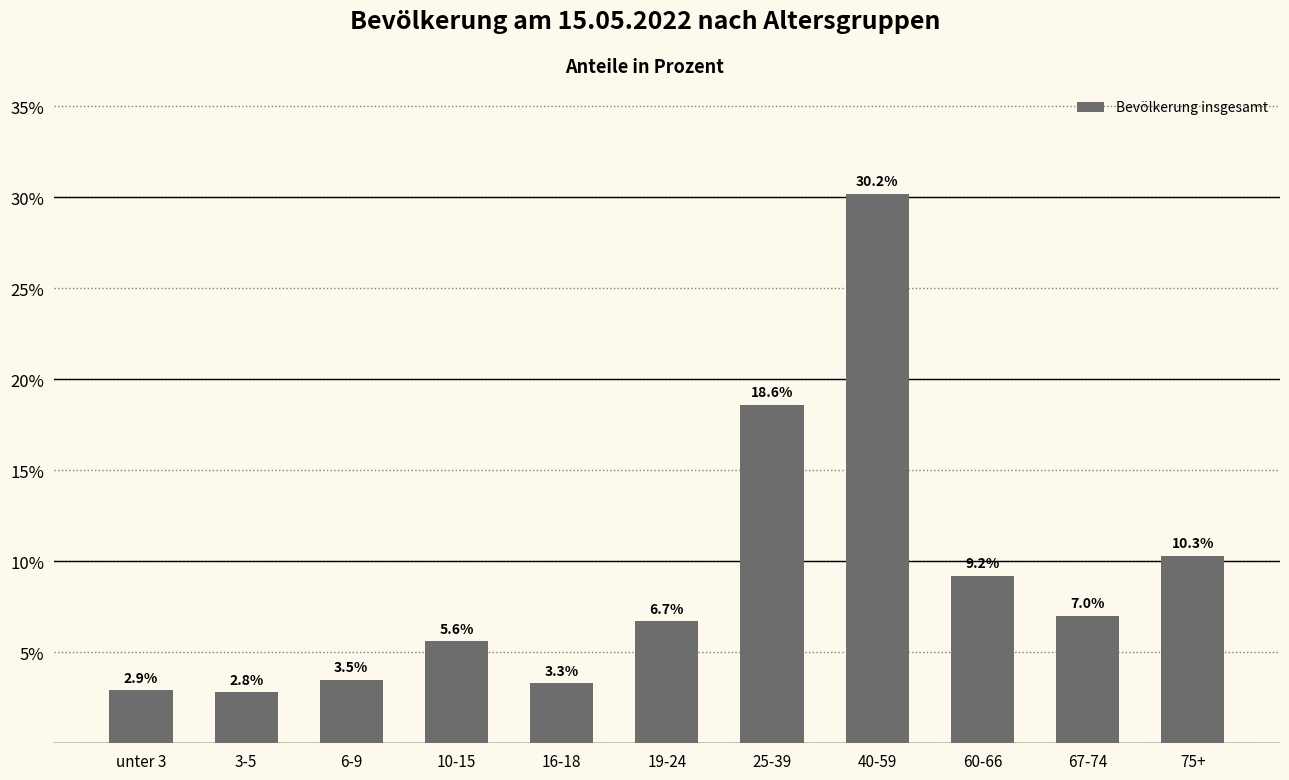

Is it true that the value at 10-15 is 5.6?

True